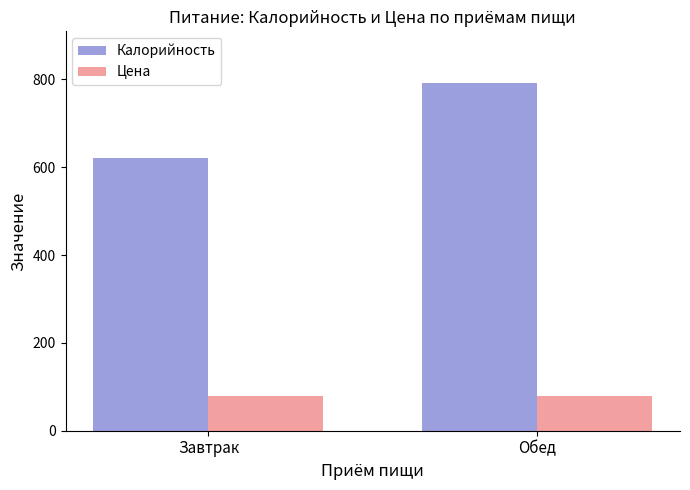

Which series changed the most between Завтрак and Обед?

Калорийность